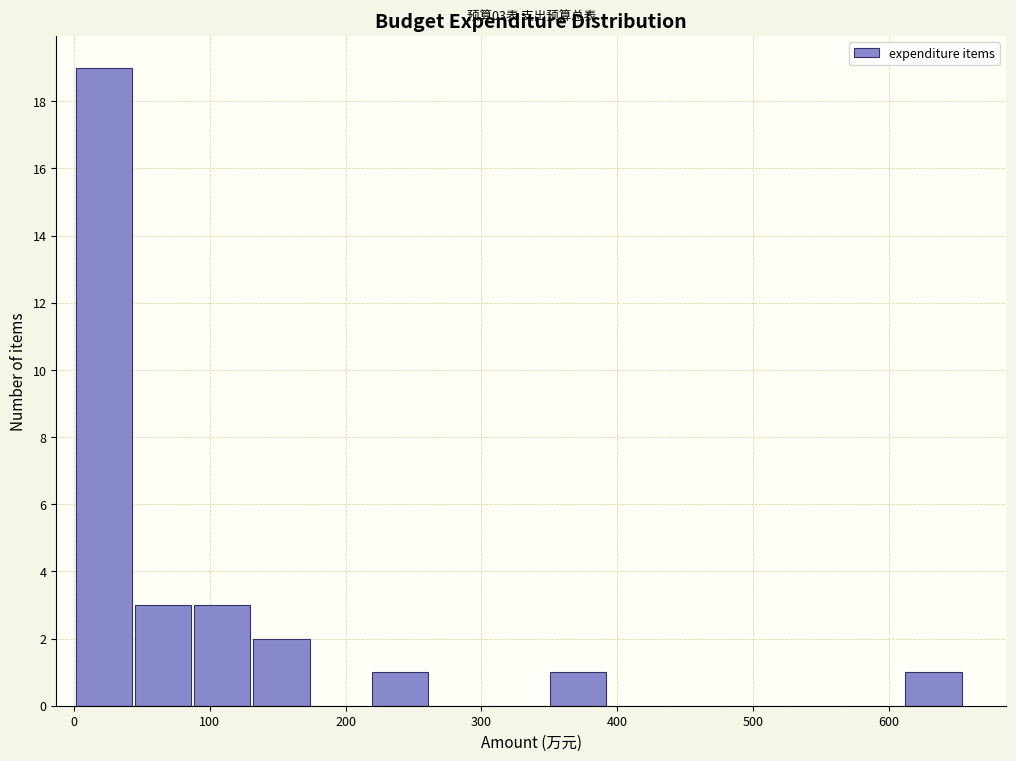

Which range on the x-axis has the tallest bar?

0 to 40